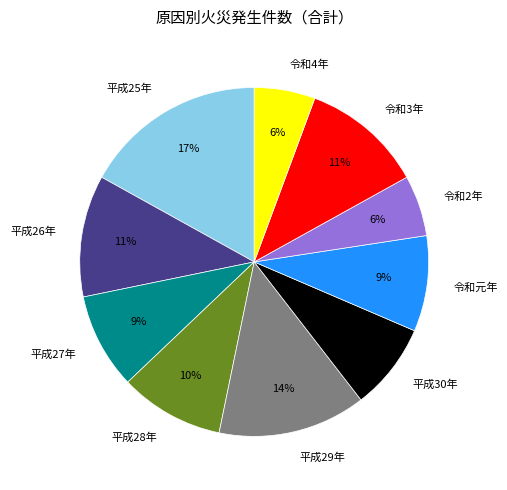

What is the largest slice in the pie chart?

平成25年